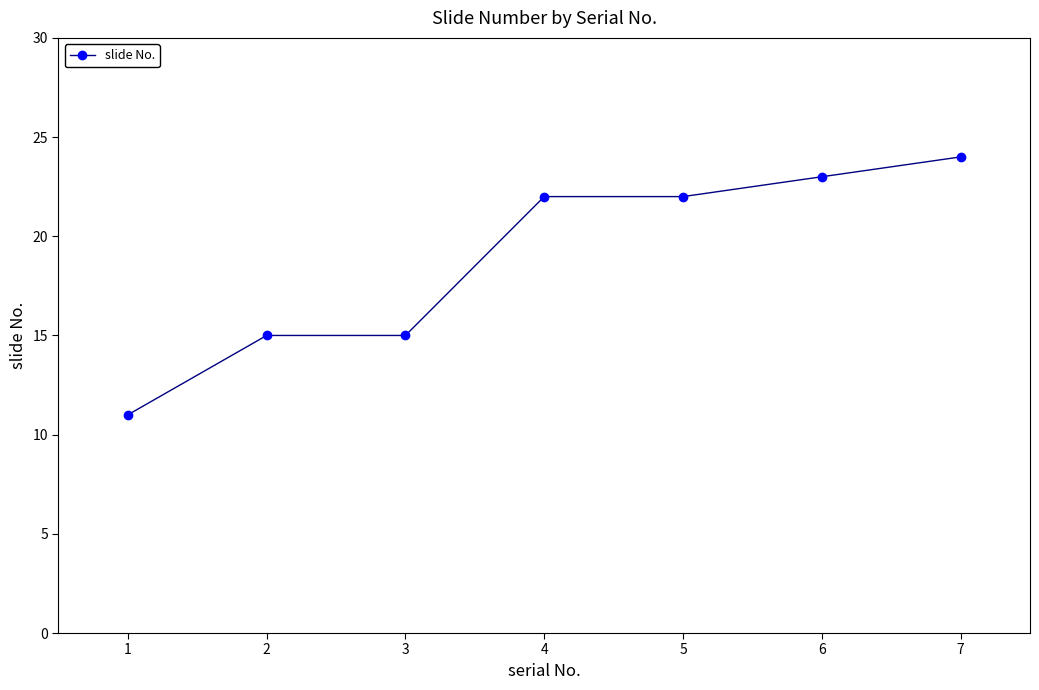

What is the value of the 4th point from the left?

22